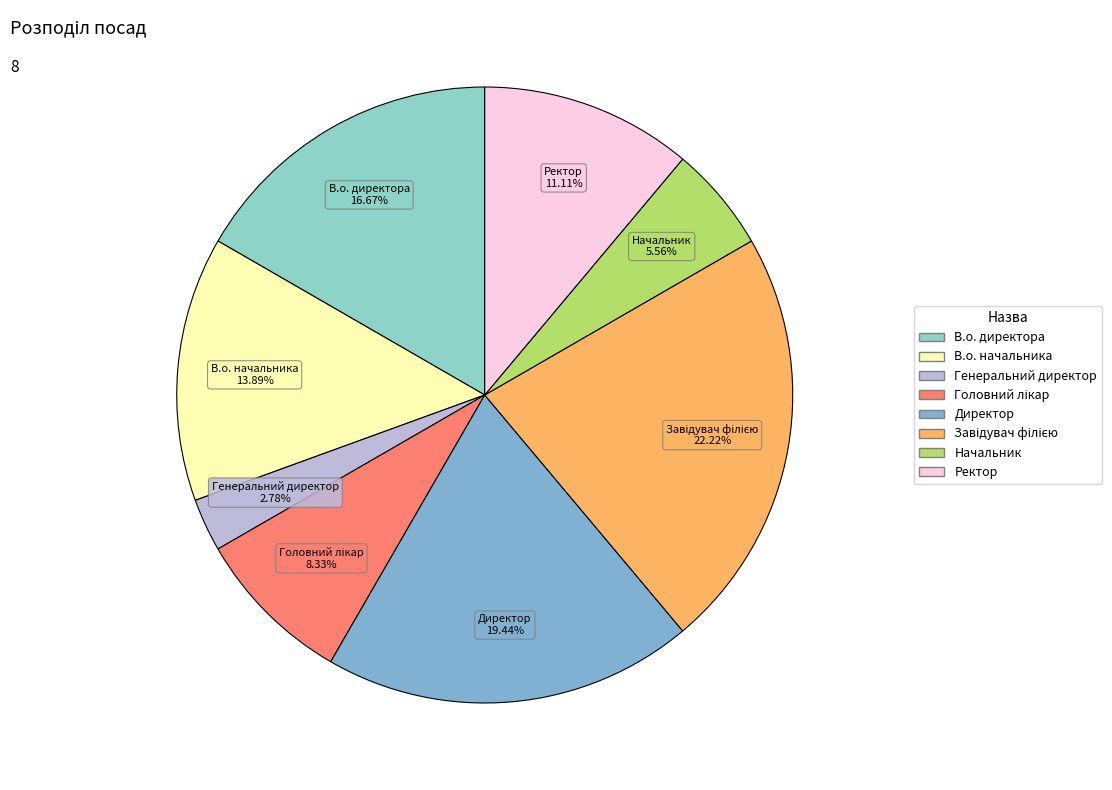

Between В.о. начальника and Начальник, which is larger?

В.о. начальника